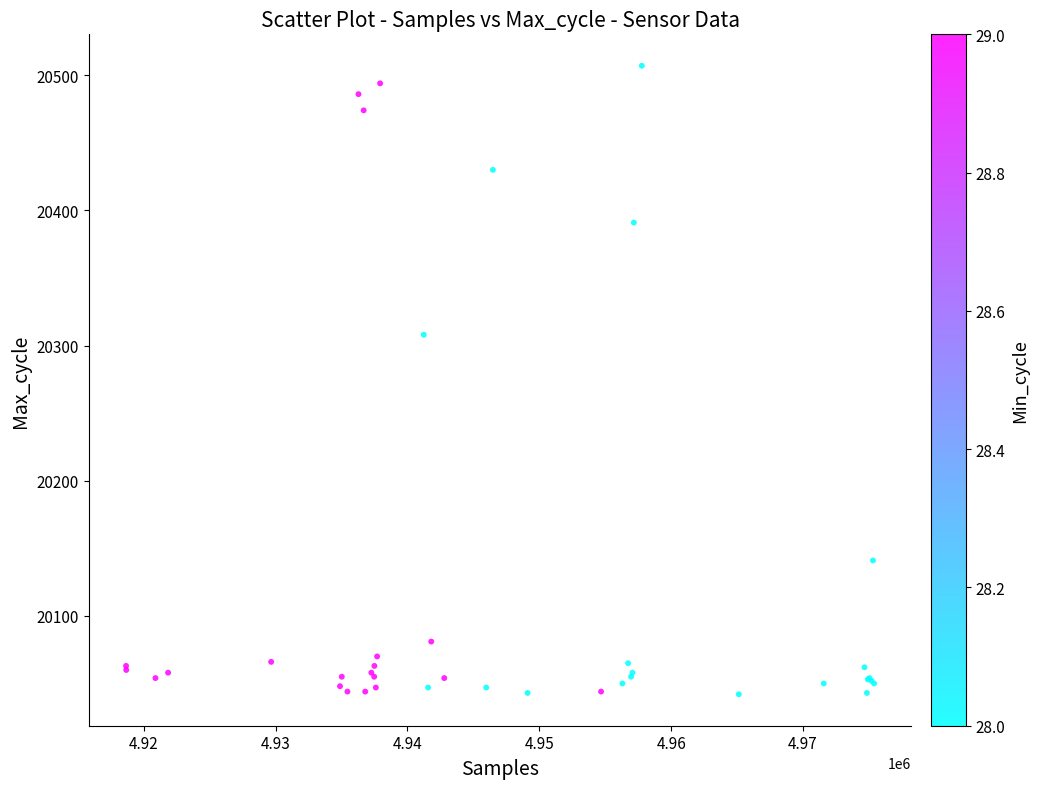

What Y value in the scatter plot is closest to 20274?

20308